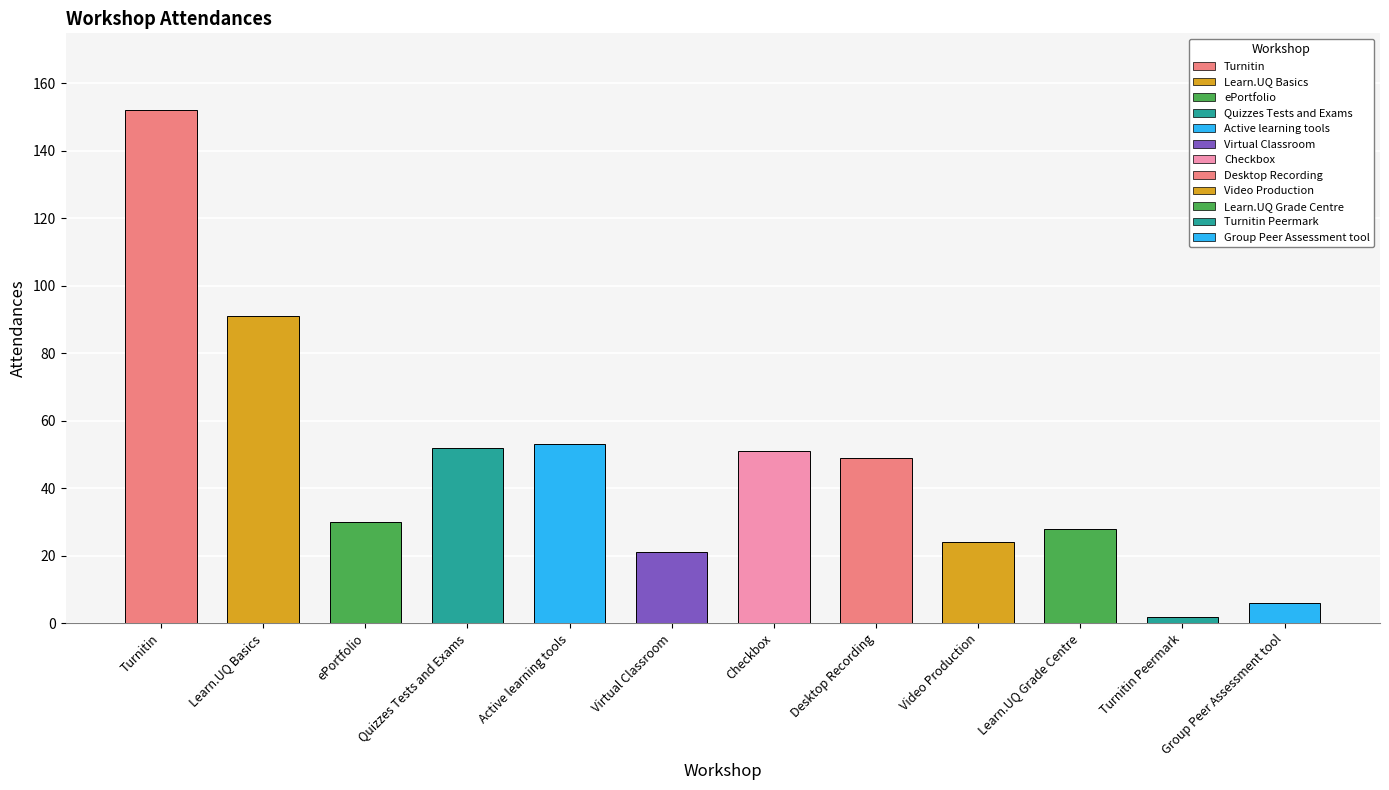

How many bars are there in total?

12